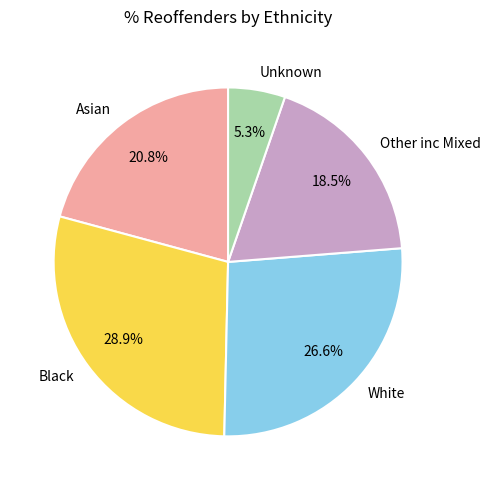

What is the largest slice in the pie chart?

Black